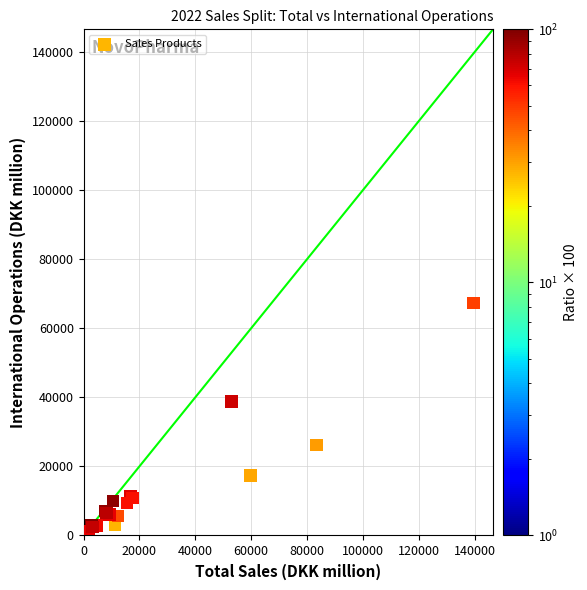

What Y value in the scatter plot is closest to 34369?

38760